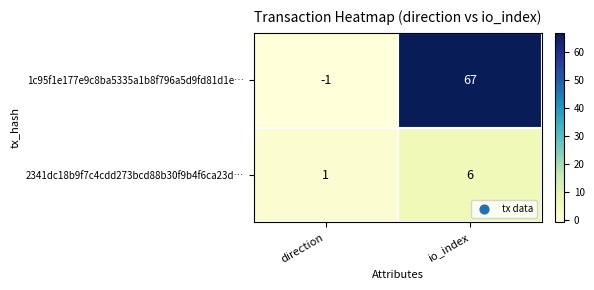

Where is 1c95f1e177e9c8ba5335a1b8f796a5d9fd81d1e… nearest to the value 33?

direction